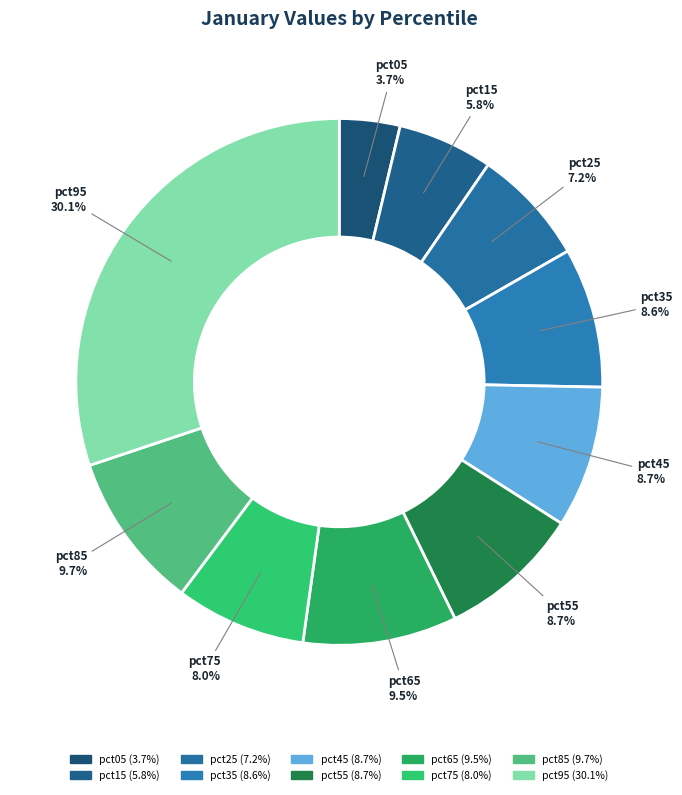

Which slice is the largest?

pct95